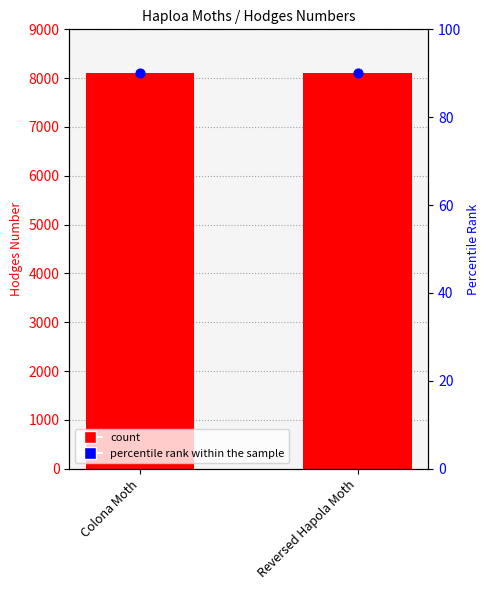

At which category is the sum across all series the highest?

Reversed Hapola Moth